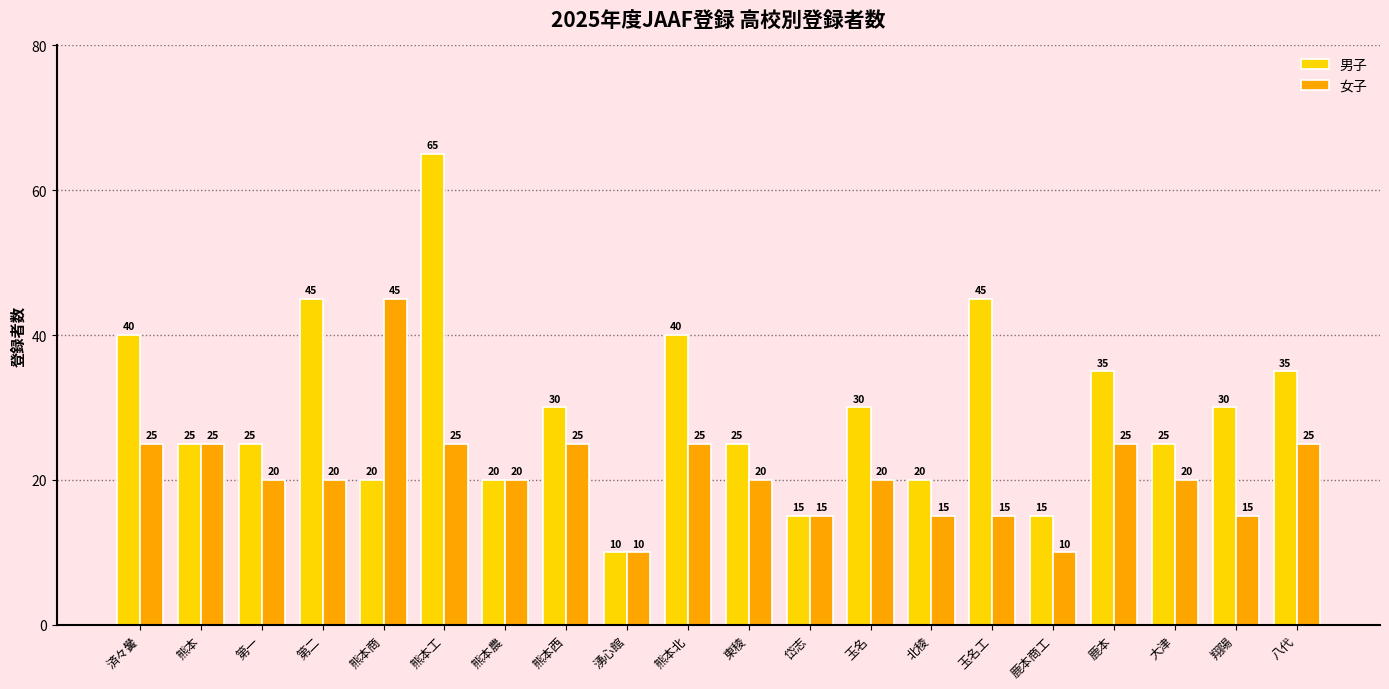

What are all the series names shown in the legend?

男子, 女子